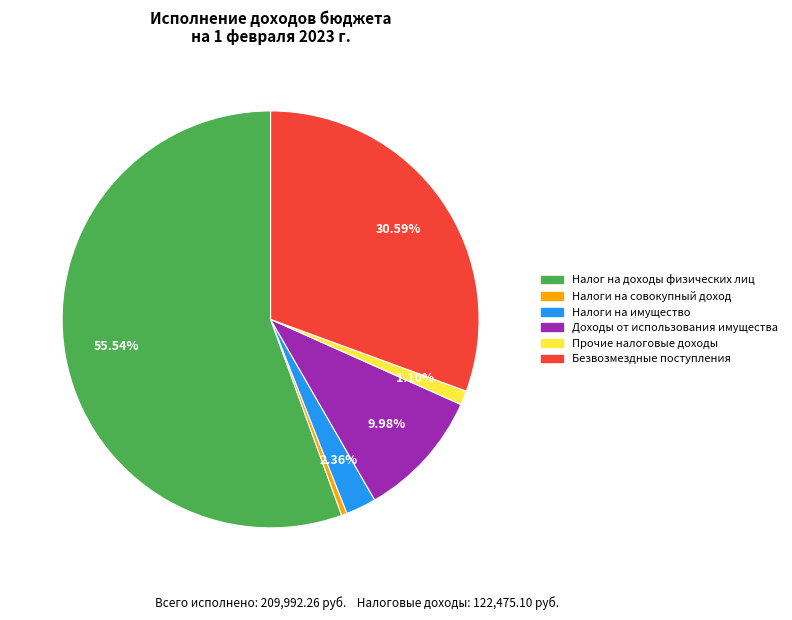

Is there any slice that represents more than half of the pie?

Yes